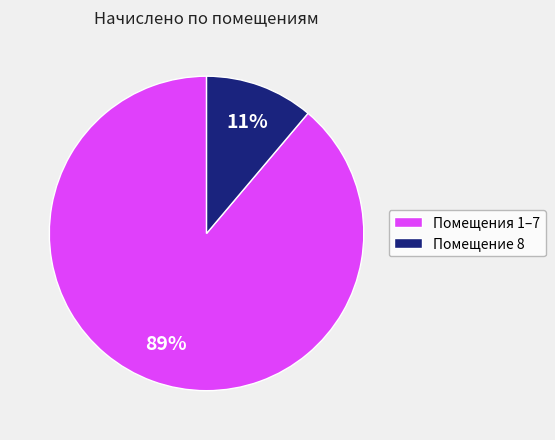

Does any single category account for the majority?

Yes